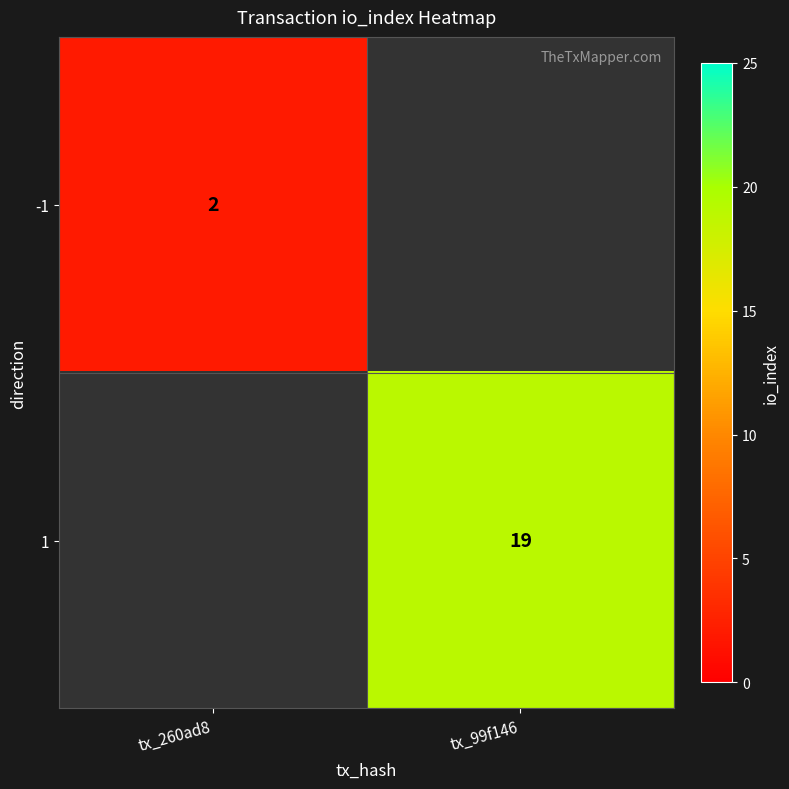

Is it true that -1 equals 3 at tx_260ad8?

False